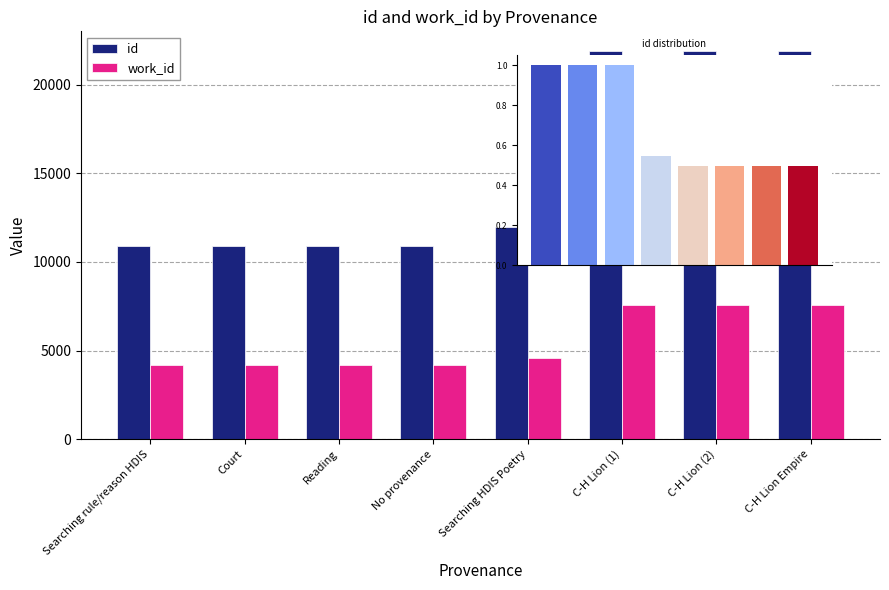

Read the work_id value at Searching HDIS Poetry, to the nearest 100.

4600